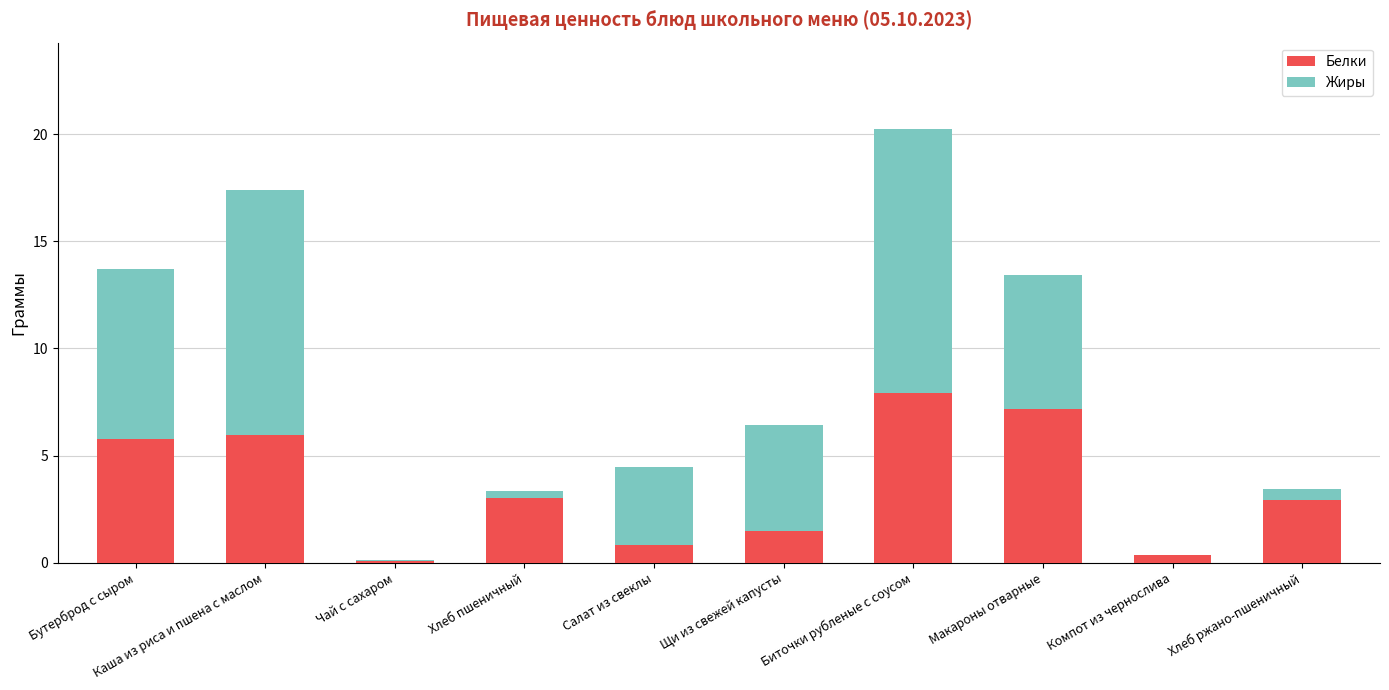

What value does the Белки series have at Каша из риса и пшена с маслом?

6.0